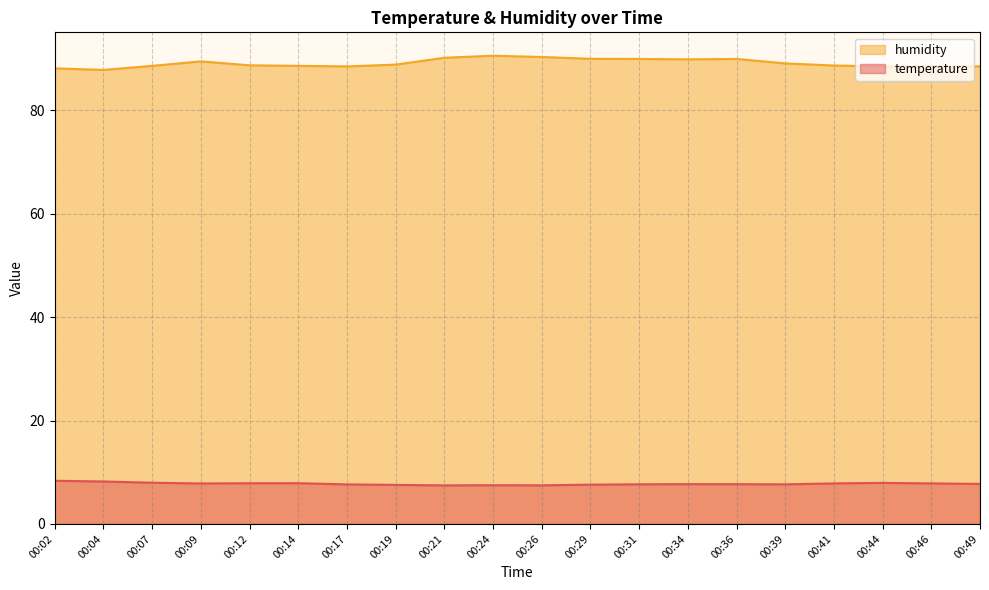

The value of temperature at 00:24 is 9.9. True or false?

False